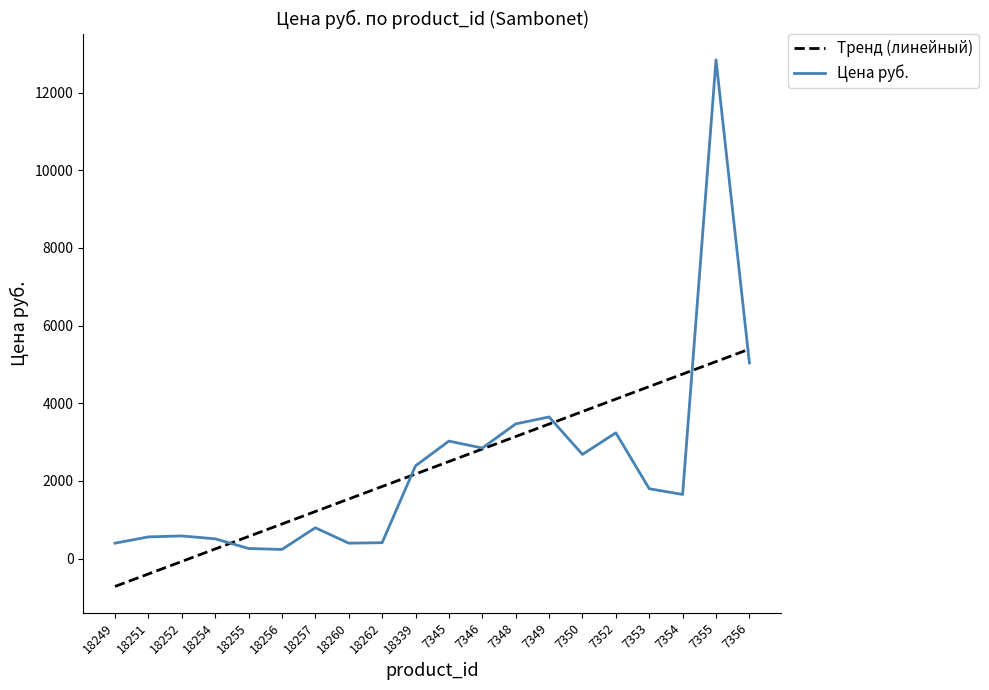

Which category has the lowest value in the Тренд (линейный) series?

18249